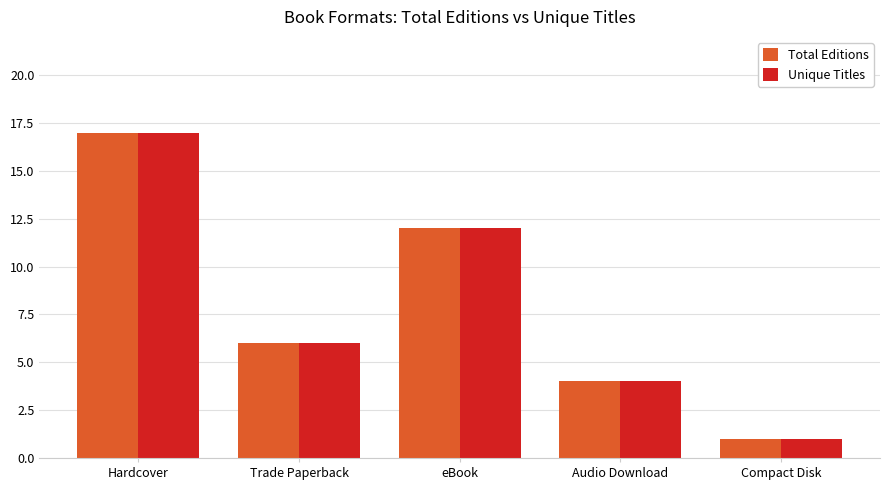

How many bars are there in each group?

2